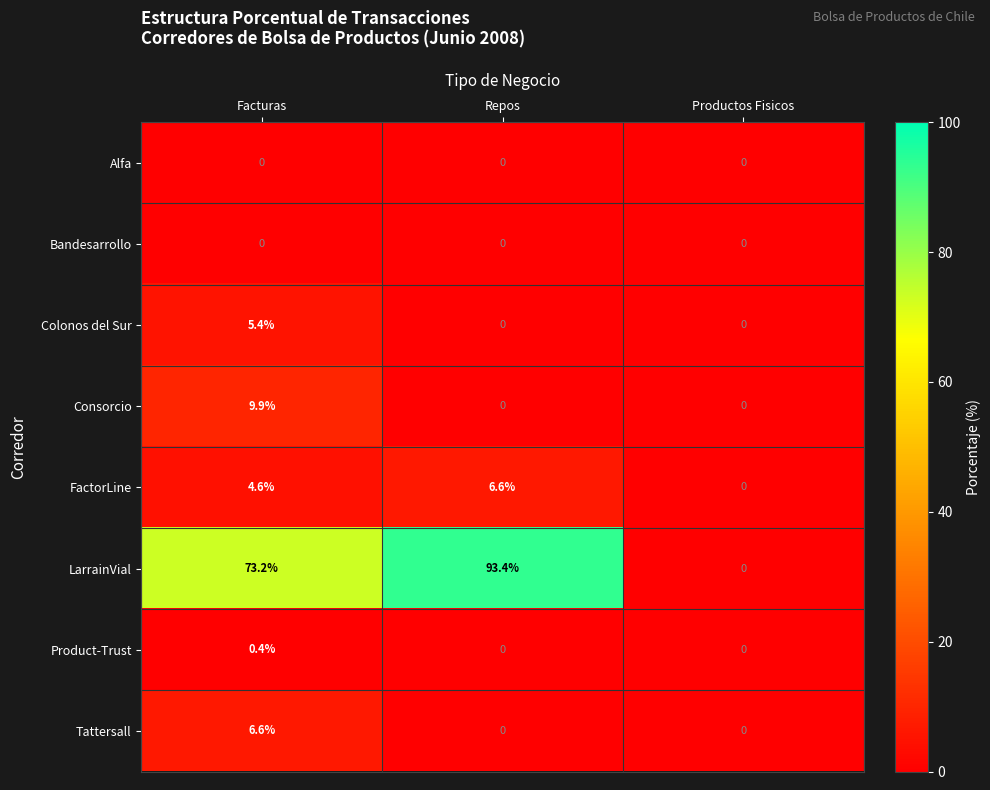

At which category is the sum across all series the highest?

Facturas